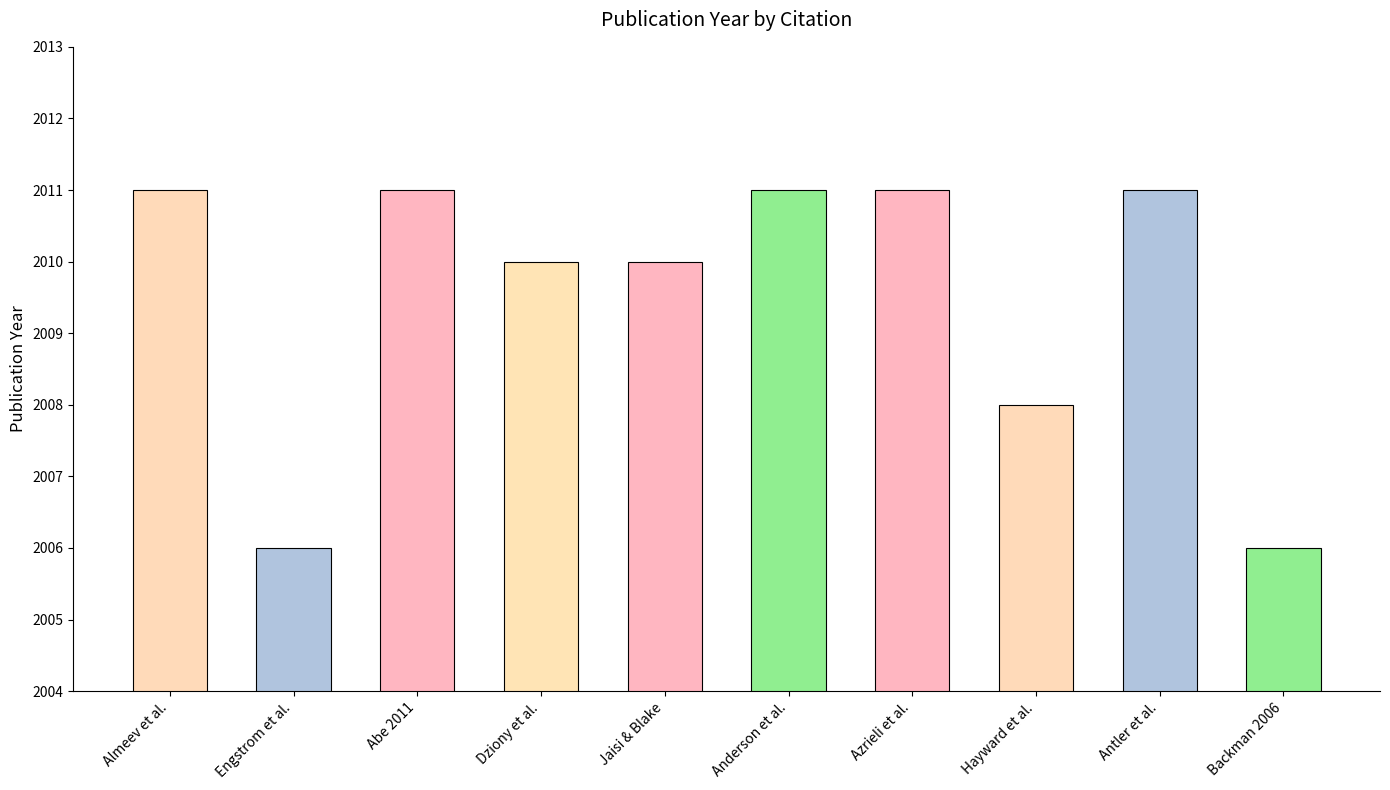

How many values are between 2008 and 2011?

8